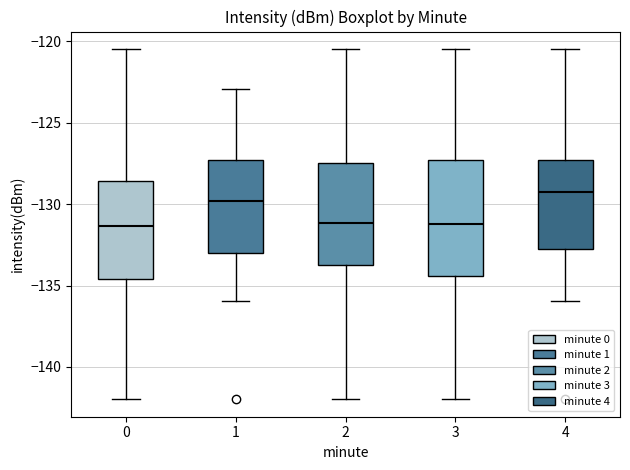

Comparing the boxes themselves (not the whiskers), which one is the tallest?

3